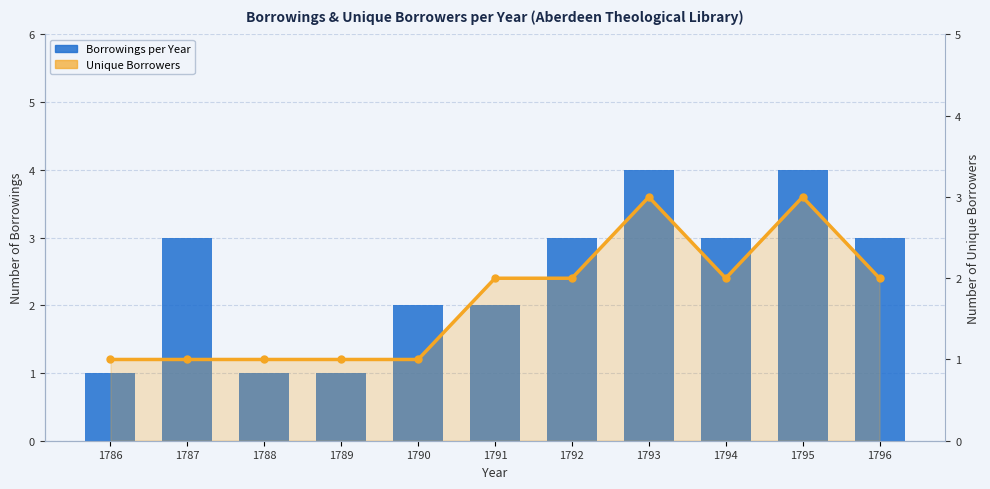

Reading right to left, transcribe all the data shown in this chart.

Borrowings per Year: 1796=3	1795=4	1794=3	1793=4	1792=3	1791=2	1790=2	1789=1	1788=1	1787=3	1786=1
Unique Borrowers: 1796=2	1795=3	1794=2	1793=3	1792=2	1791=2	1790=1	1789=1	1788=1	1787=1	1786=1